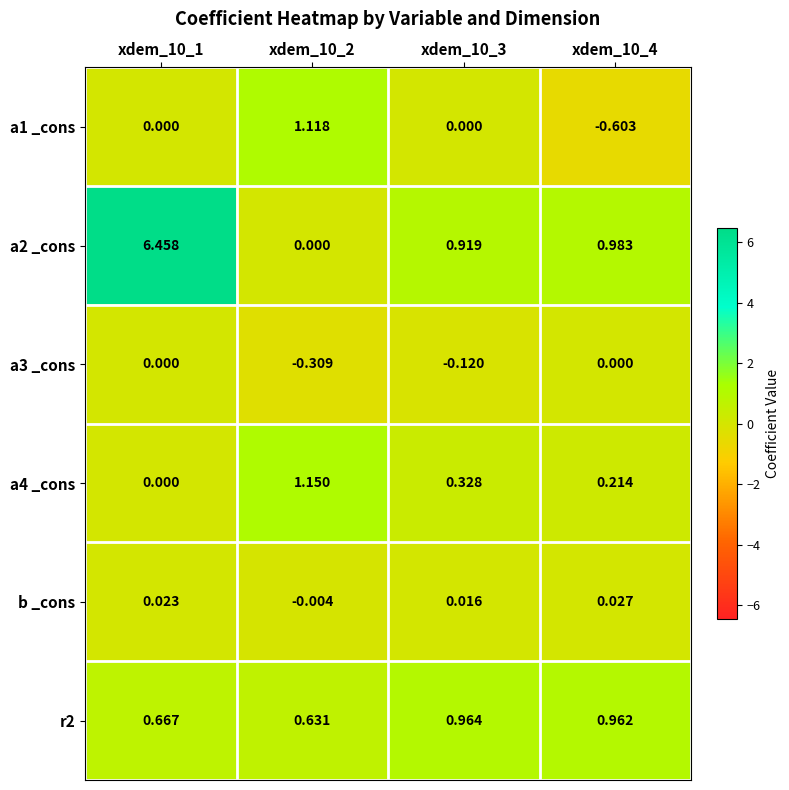

What is the total value across all series at xdem_10_2?

2.6